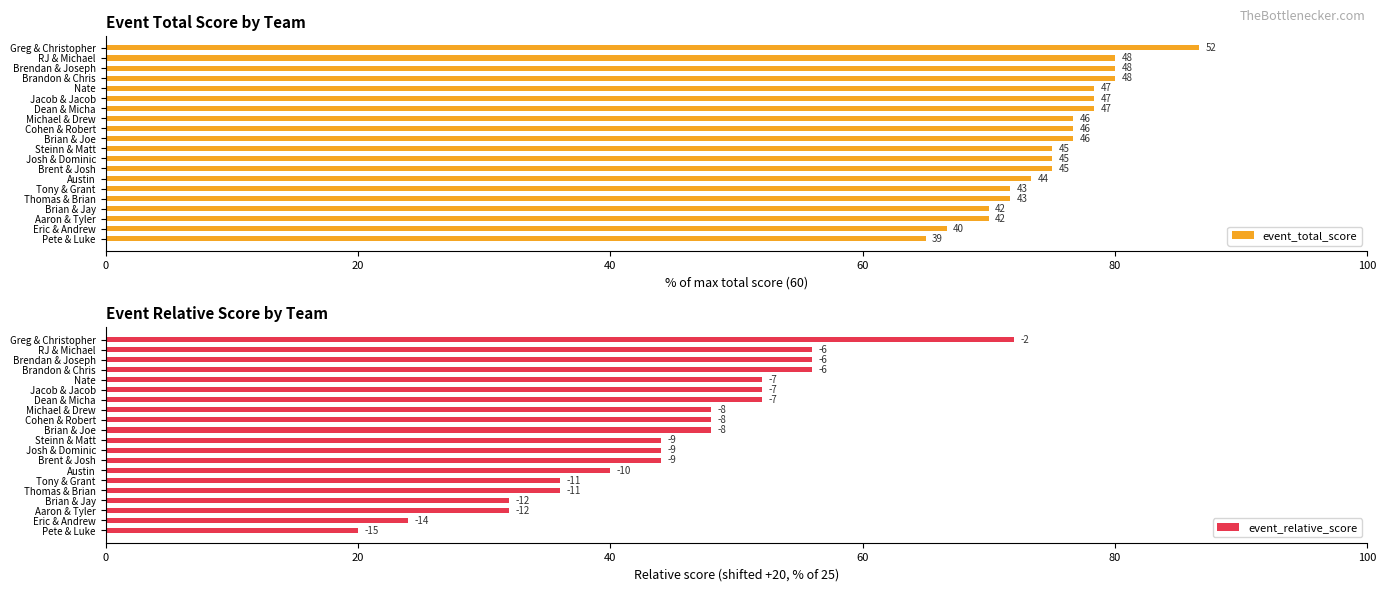

How many series are shown in this chart?

2